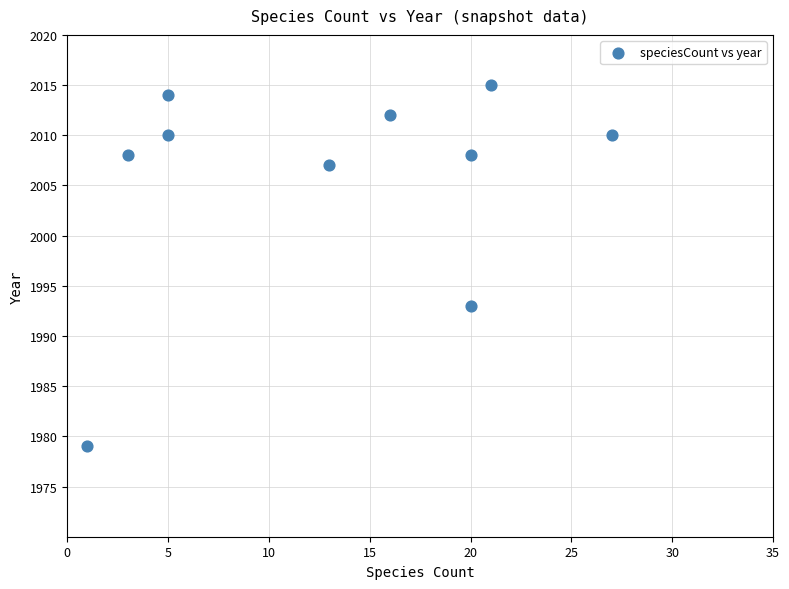

What is the range of X values (max minus min)?

26